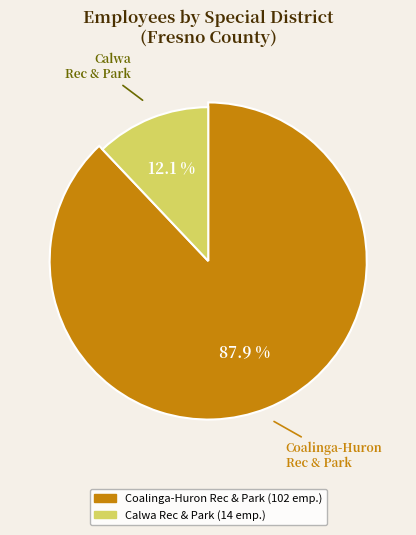

Rank the categories by value from lowest to highest.

Calwa Recreation and Park District, Coalinga-Huron Recreation and Park District